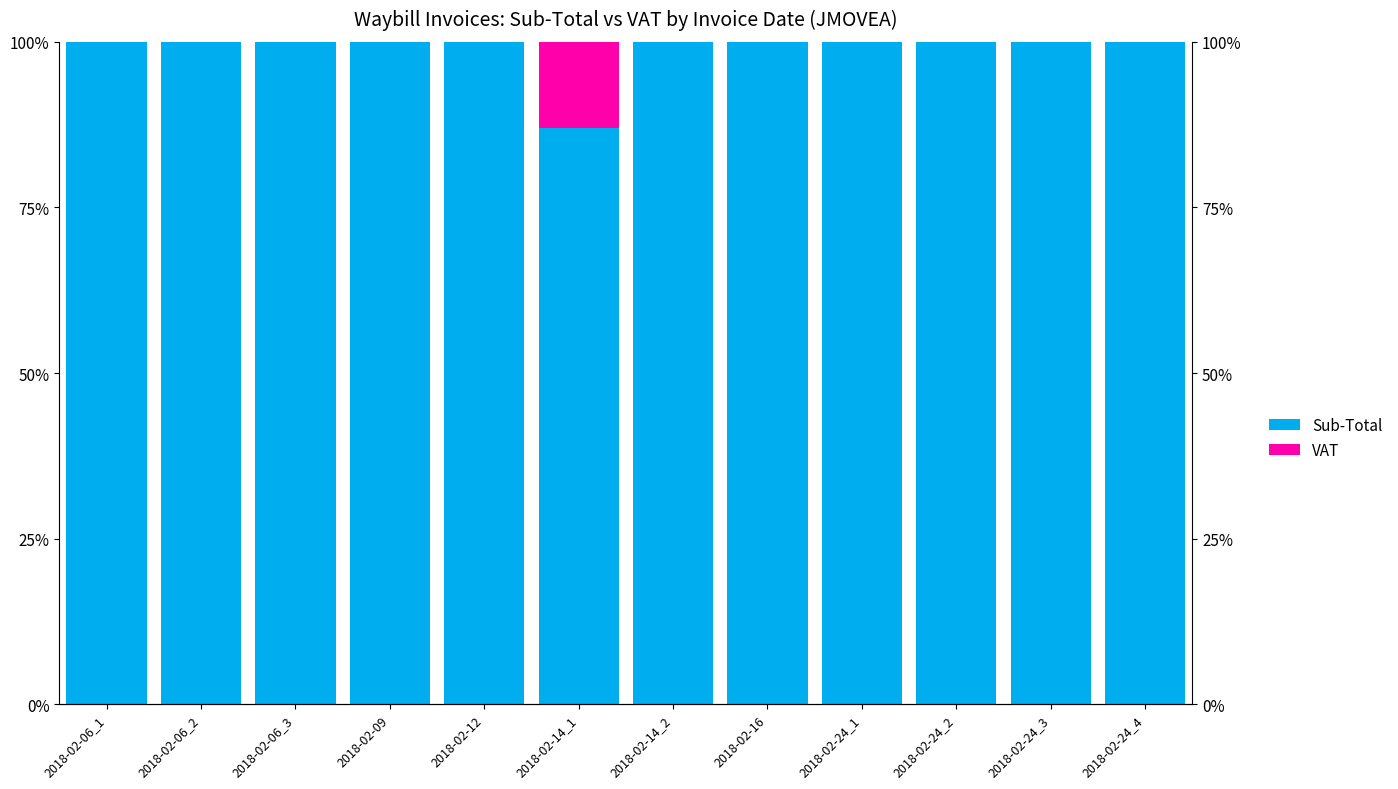

Which series changed the most between 2018-02-06_1 and 2018-02-09?

Sub-Total